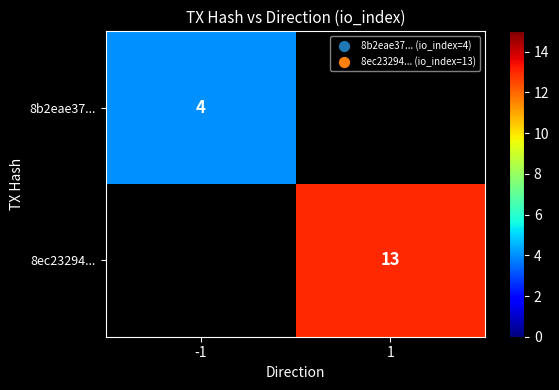

Which has a higher value, -1 or 1?

1